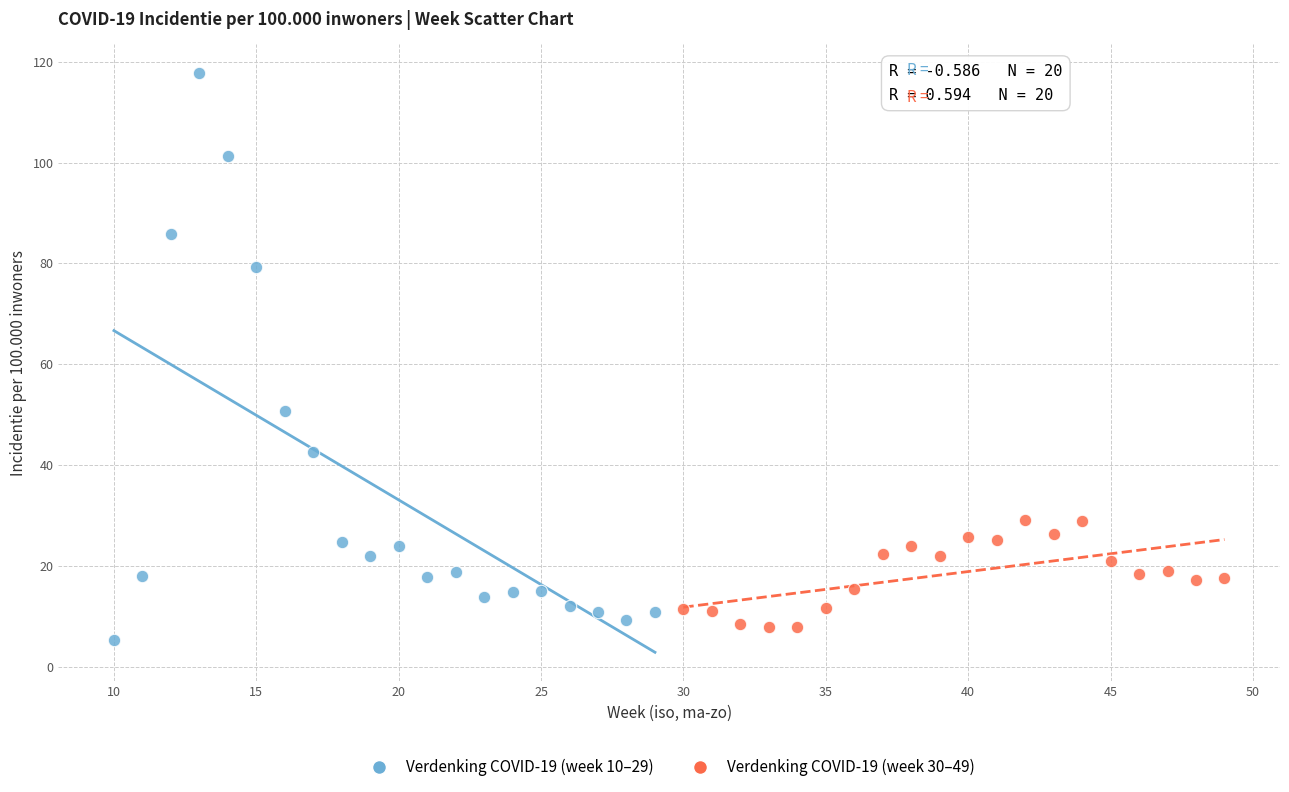

Which series has the widest spread of Y values?

Verdenking COVID-19 (week 10–29)